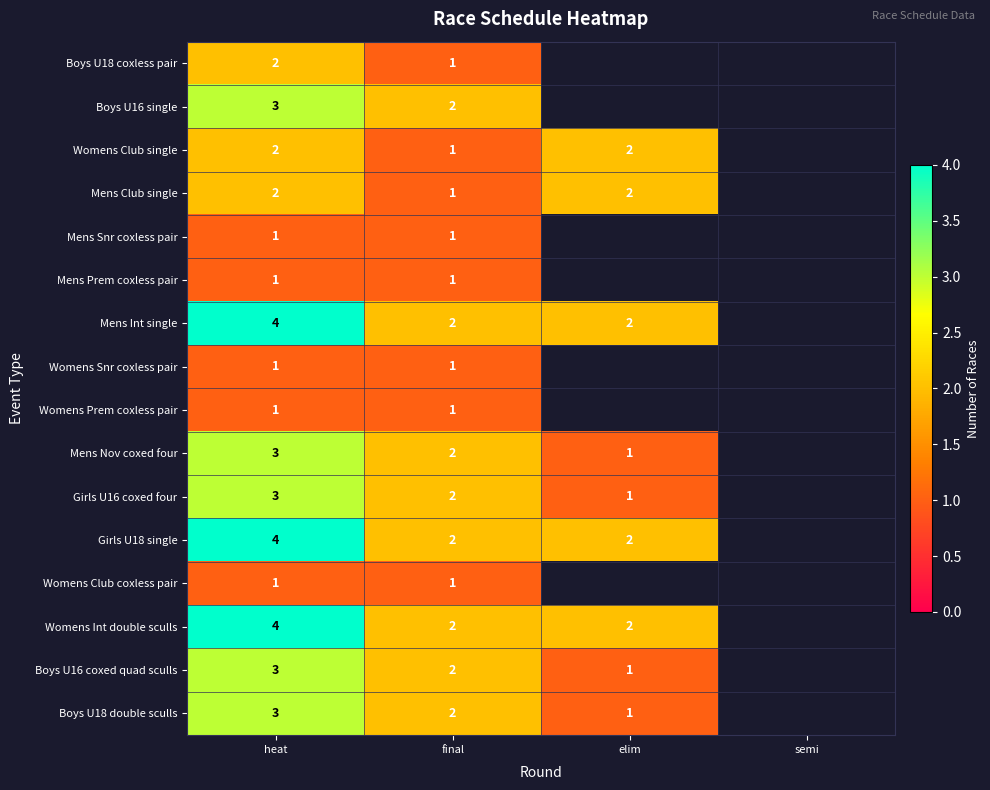

What is the spread (max minus min) of values at heat?

3